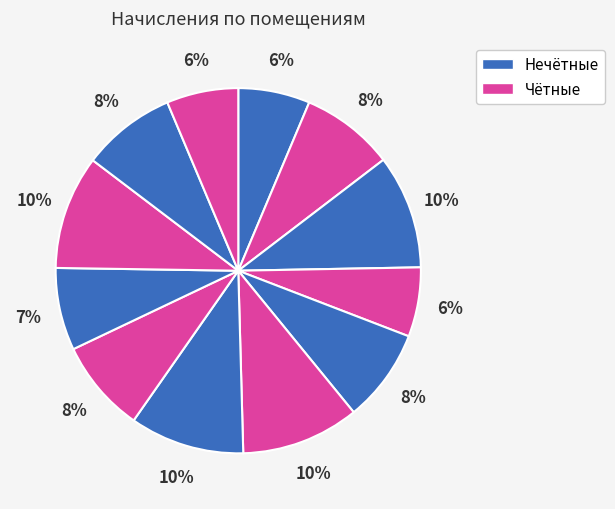

Count the number of slices in the pie.

12